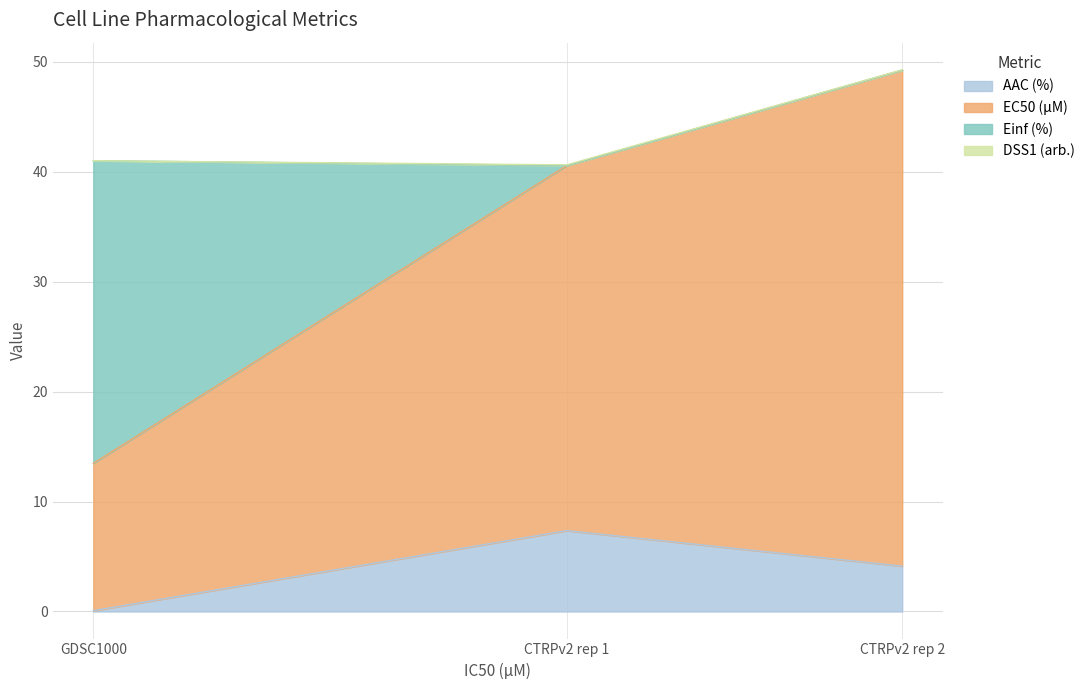

At which category does the chart reach its peak across all series?

CTRPv2 rep 2